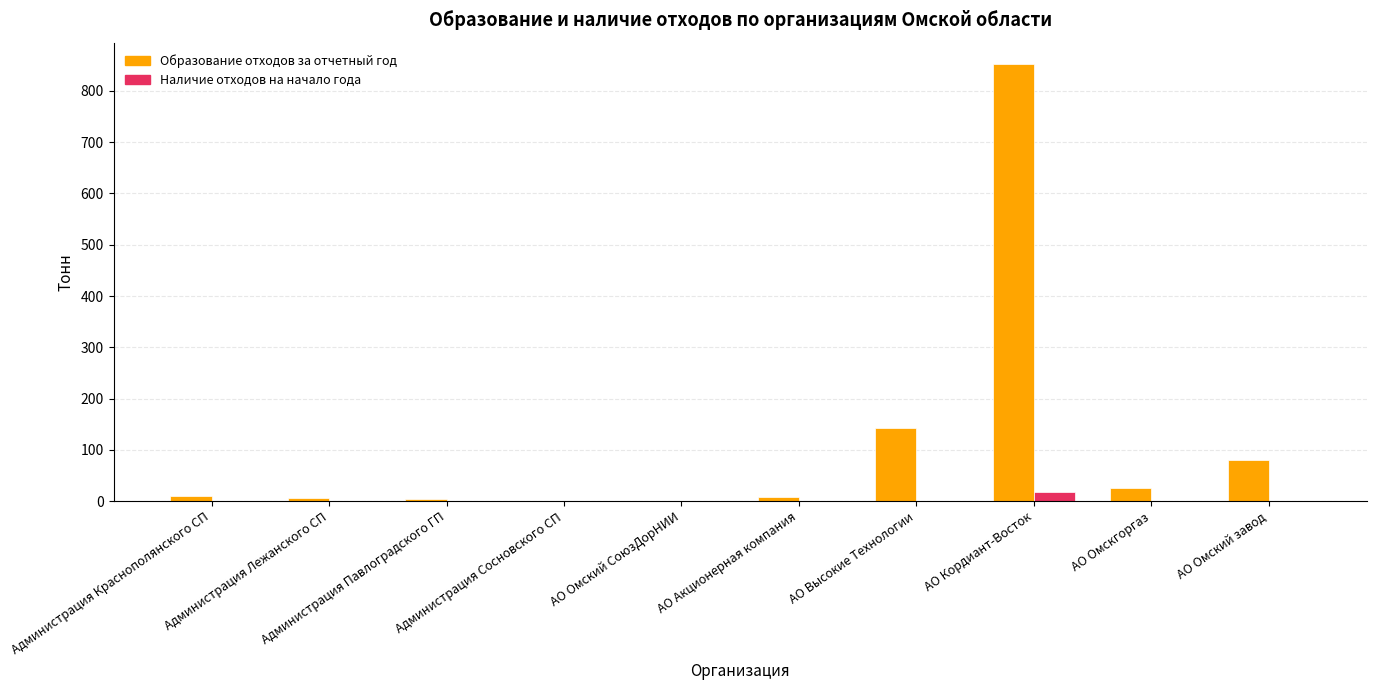

Does the chart contain stacked bars?

No